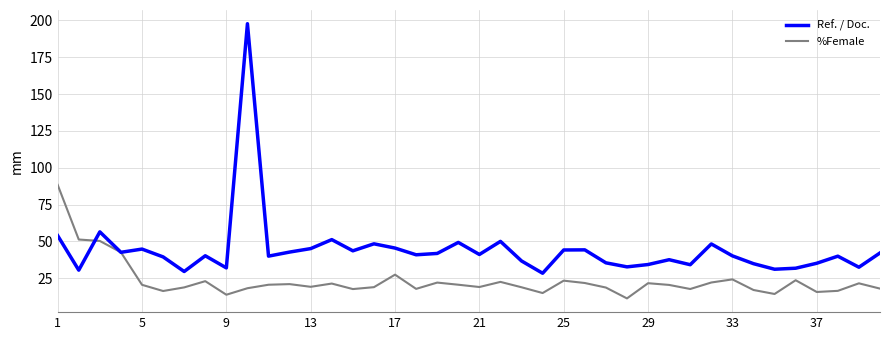

Which series has the largest range (max minus min)?

Ref. / Doc.